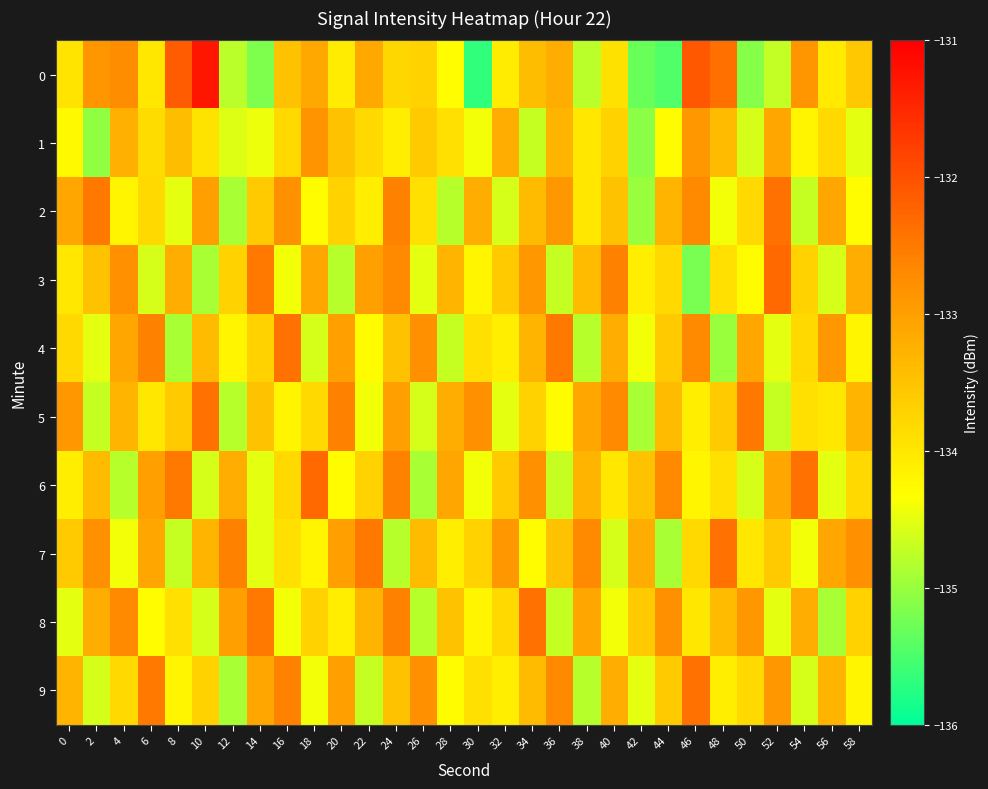

Reading left to right, extract all data points from this chart.

0: 0=-134.0	2=-132.9	4=-132.7	6=-134.0	8=-132.1	10=-131.3	12=-134.8	14=-135.2	16=-133.5	18=-133.1	20=-134.1	22=-133.1	24=-133.8	26=-133.7	28=-134.3	30=-135.7	32=-134.1	34=-133.4	36=-133.2	38=-134.8	40=-133.9	42=-135.3	44=-135.5	46=-132.1	48=-132.4	50=-135.1	52=-134.7	54=-132.9	56=-134.0	58=-133.6
1: 0=-134.3	2=-135.1	4=-133.2	6=-133.8	8=-133.4	10=-133.9	12=-134.5	14=-134.4	16=-133.8	18=-132.8	20=-133.5	22=-133.8	24=-134.1	26=-133.6	28=-133.9	30=-134.4	32=-133.2	34=-134.7	36=-133.3	38=-134.0	40=-133.7	42=-135.1	44=-134.3	46=-132.9	48=-133.4	50=-134.6	52=-133.1	54=-134.2	56=-133.8	58=-134.5
2: 0=-133.1	2=-132.5	4=-134.2	6=-133.8	8=-134.5	10=-133.0	12=-134.9	14=-133.6	16=-132.8	18=-134.3	20=-133.7	22=-134.1	24=-132.6	26=-133.9	28=-134.8	30=-133.2	32=-134.6	34=-133.4	36=-132.9	38=-134.0	40=-133.5	42=-135.0	44=-133.3	46=-132.7	48=-134.4	50=-133.8	52=-132.4	54=-134.7	56=-133.1	58=-134.3
3: 0=-134.0	2=-133.5	4=-132.8	6=-134.6	8=-133.2	10=-134.9	12=-133.7	14=-132.5	16=-134.4	18=-133.1	20=-134.8	22=-133.0	24=-132.7	26=-134.5	28=-133.3	30=-134.2	32=-133.6	34=-132.9	36=-134.7	38=-133.4	40=-132.6	42=-134.1	44=-133.8	46=-135.2	48=-133.9	50=-134.3	52=-132.3	54=-133.7	56=-134.6	58=-133.2
4: 0=-133.8	2=-134.5	4=-133.1	6=-132.6	8=-134.9	10=-133.4	12=-134.2	14=-133.7	16=-132.4	18=-134.6	20=-133.0	22=-134.3	24=-133.5	26=-132.8	28=-134.7	30=-133.9	32=-134.1	34=-133.3	36=-132.5	38=-134.8	40=-133.2	42=-134.4	44=-133.6	46=-132.7	48=-135.0	50=-133.1	52=-134.5	54=-133.8	56=-132.9	58=-134.2
5: 0=-132.9	2=-134.7	4=-133.3	6=-134.0	8=-133.6	10=-132.4	12=-134.8	14=-133.5	16=-134.2	18=-133.8	20=-132.6	22=-134.4	24=-133.0	26=-134.6	28=-133.2	30=-132.8	32=-134.5	34=-133.7	36=-134.3	38=-133.1	40=-132.7	42=-134.9	44=-133.4	46=-134.1	48=-133.6	50=-132.5	52=-134.7	54=-133.9	56=-134.0	58=-133.3
6: 0=-134.1	2=-133.4	4=-134.8	6=-133.0	8=-132.5	10=-134.6	12=-133.2	14=-134.5	16=-133.8	18=-132.3	20=-134.3	22=-133.7	24=-132.6	26=-134.9	28=-133.1	30=-134.4	32=-133.6	34=-132.8	36=-134.7	38=-133.3	40=-134.0	42=-133.5	44=-132.7	46=-134.2	48=-133.9	50=-134.6	52=-133.1	54=-132.4	56=-134.5	58=-133.8
7: 0=-133.6	2=-132.8	4=-134.4	6=-133.1	8=-134.7	10=-133.3	12=-132.6	14=-134.5	16=-133.9	18=-134.2	20=-133.0	22=-132.5	24=-134.8	26=-133.4	28=-134.1	30=-133.7	32=-132.9	34=-134.3	36=-133.5	38=-132.7	40=-134.6	42=-133.2	44=-134.9	46=-133.8	48=-132.4	50=-134.0	52=-133.6	54=-134.4	56=-133.1	58=-132.8
8: 0=-134.5	2=-133.2	4=-132.7	6=-134.3	8=-133.9	10=-134.6	12=-133.0	14=-132.5	16=-134.4	18=-133.7	20=-134.1	22=-133.3	24=-132.6	26=-134.8	28=-133.5	30=-134.2	32=-133.8	34=-132.4	36=-134.7	38=-133.1	40=-134.4	42=-133.6	44=-132.8	46=-134.0	48=-133.4	50=-132.9	52=-134.5	54=-133.2	56=-134.9	58=-133.7
9: 0=-133.3	2=-134.6	4=-133.8	6=-132.5	8=-134.2	10=-133.7	12=-134.9	14=-133.1	16=-132.6	18=-134.4	20=-133.0	22=-134.7	24=-133.5	26=-132.8	28=-134.3	30=-133.9	32=-134.1	34=-133.4	36=-132.7	38=-134.8	40=-133.2	42=-134.5	44=-133.6	46=-132.4	48=-134.1	50=-133.8	52=-132.9	54=-134.6	56=-133.3	58=-134.2